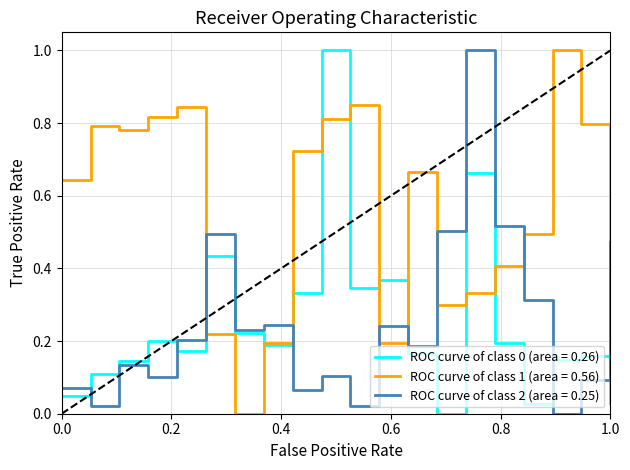

At how many categories does at least one series exceed 0?

20